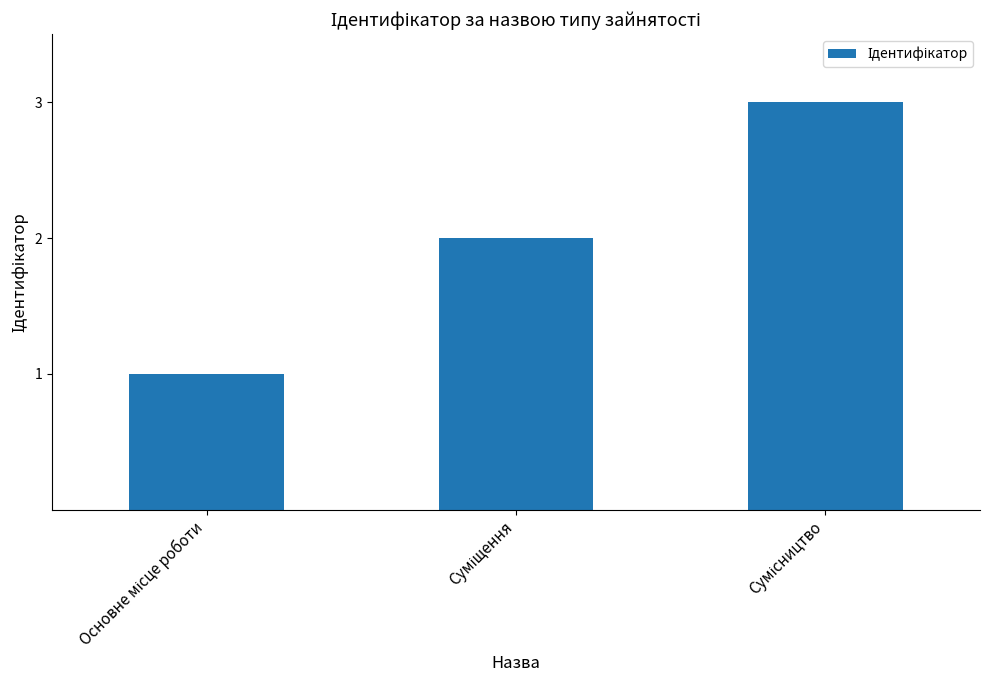

What is the greatest value displayed?

3